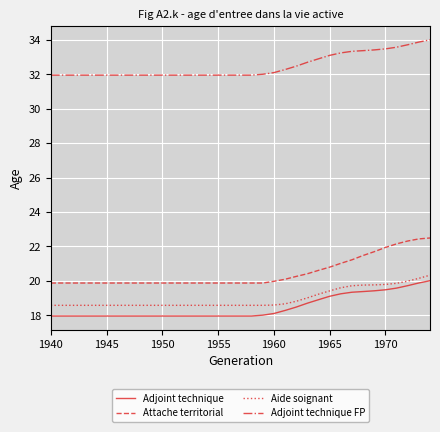

What is the maximum value shown in the chart?

34.0